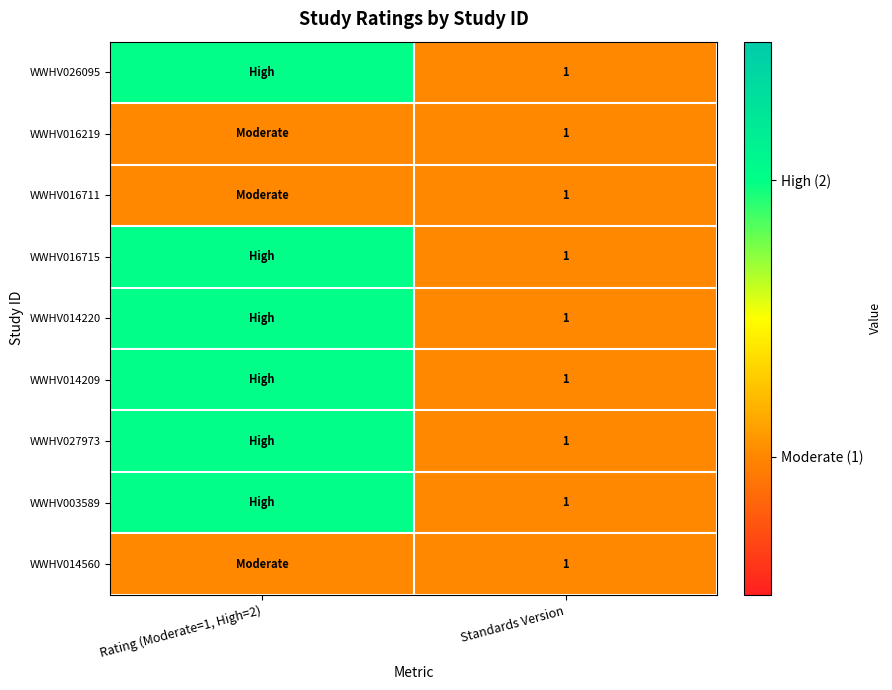

Rank the categories by WWHV016715 value from highest to lowest.

Rating (Moderate=1, High=2), Standards Version